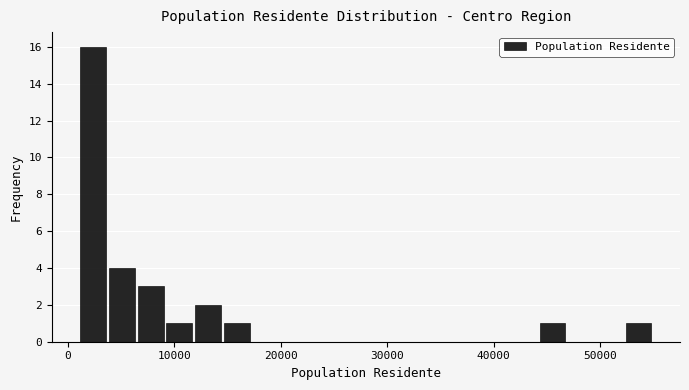

Read against the x-axis, roughly where is the centre of the tallest bar?

2000